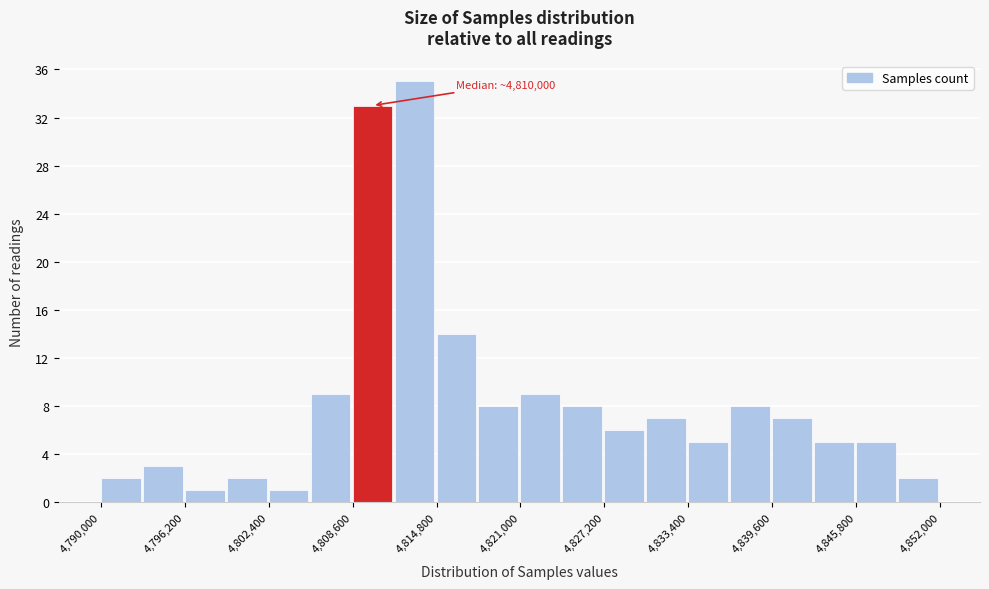

Read against the x-axis, roughly where is the centre of the tallest bar?

4813000